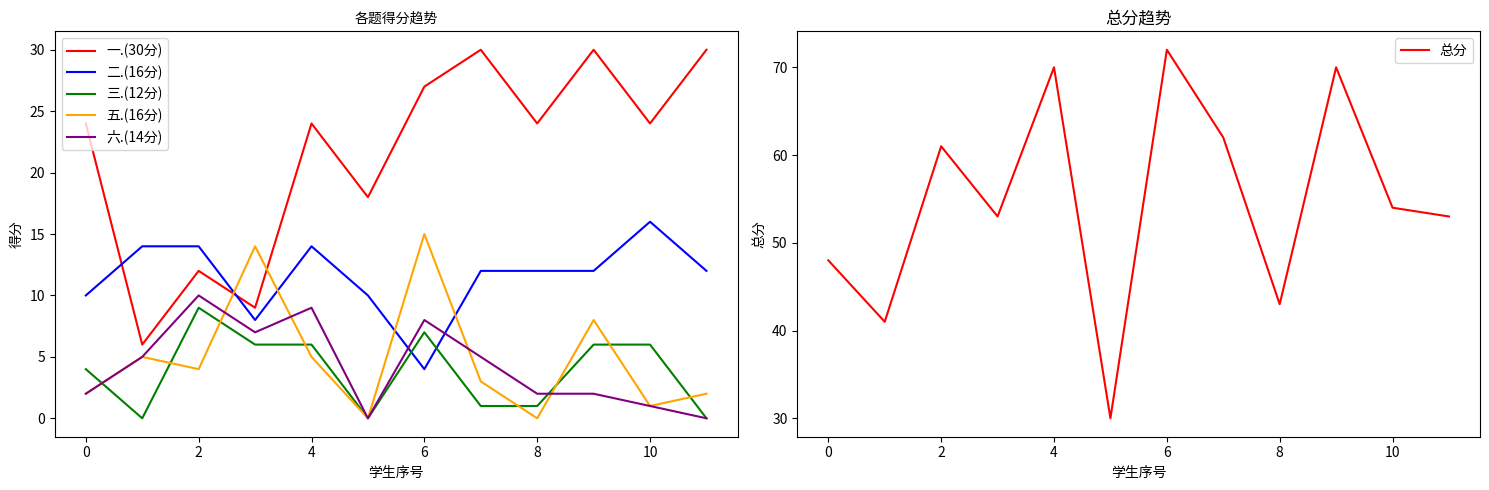

True or false: 六.(14分) has a value of 4 at 10.

False